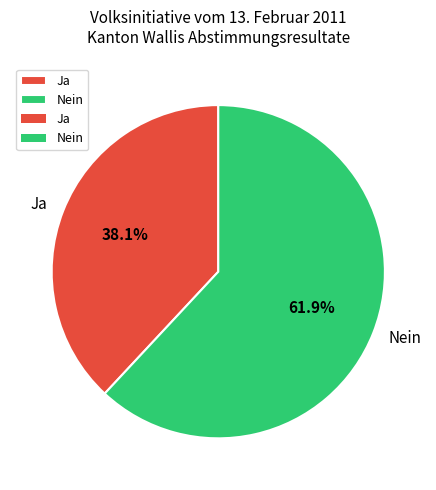

Do Ja and Nein together represent more than half of the pie?

Yes